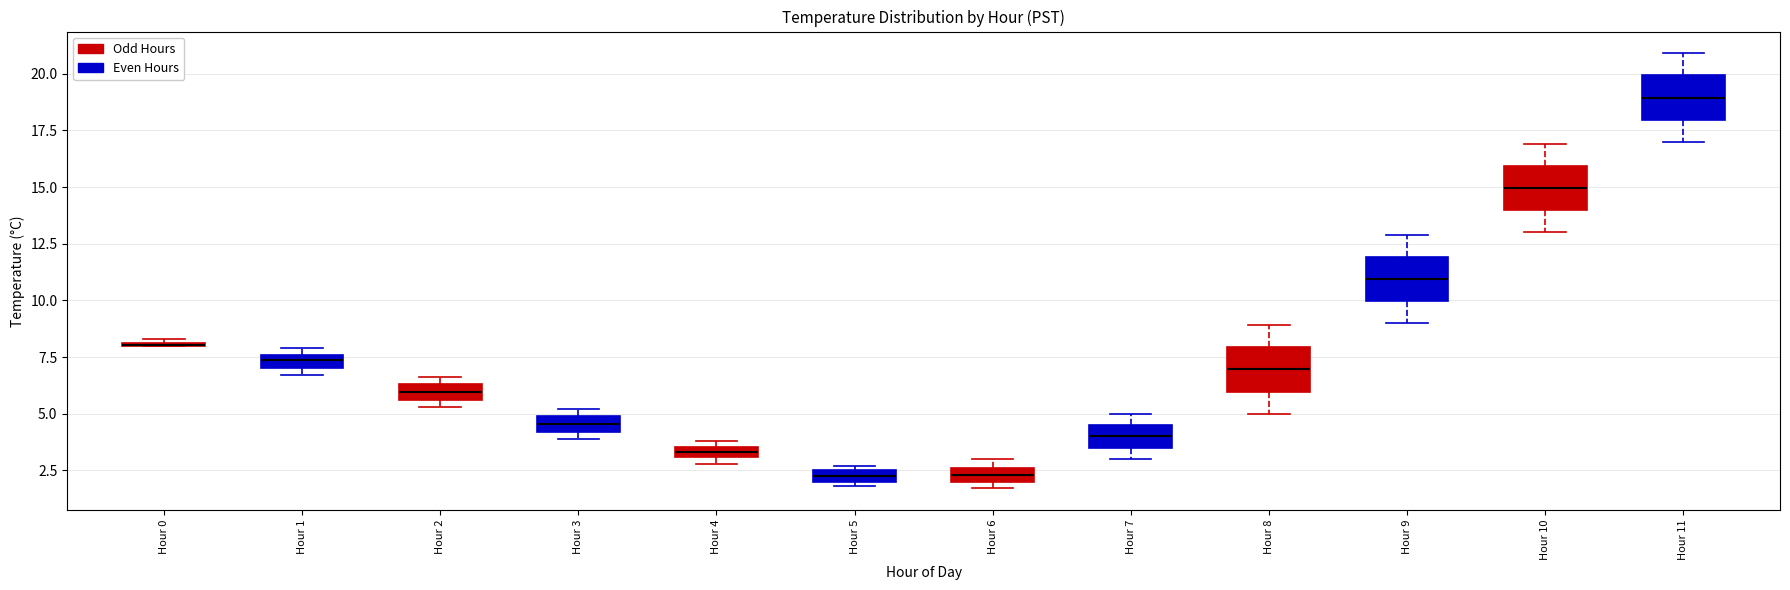

Where is the upper edge of the box for Hour 4 on the y-axis? The values are not printed on the chart, so give them approximately, as read against the axis.

3.5